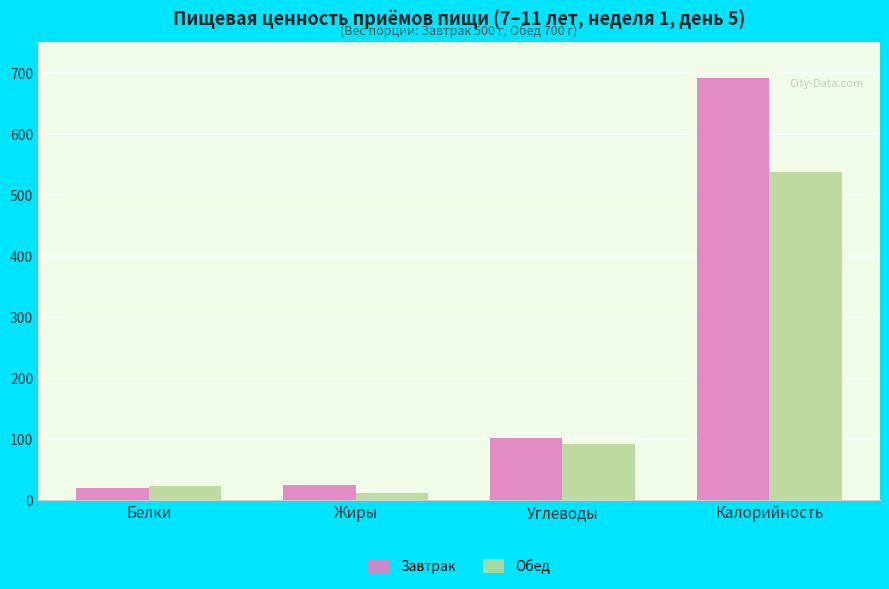

At which label does Завтрак first exceed 101?

Углеводы